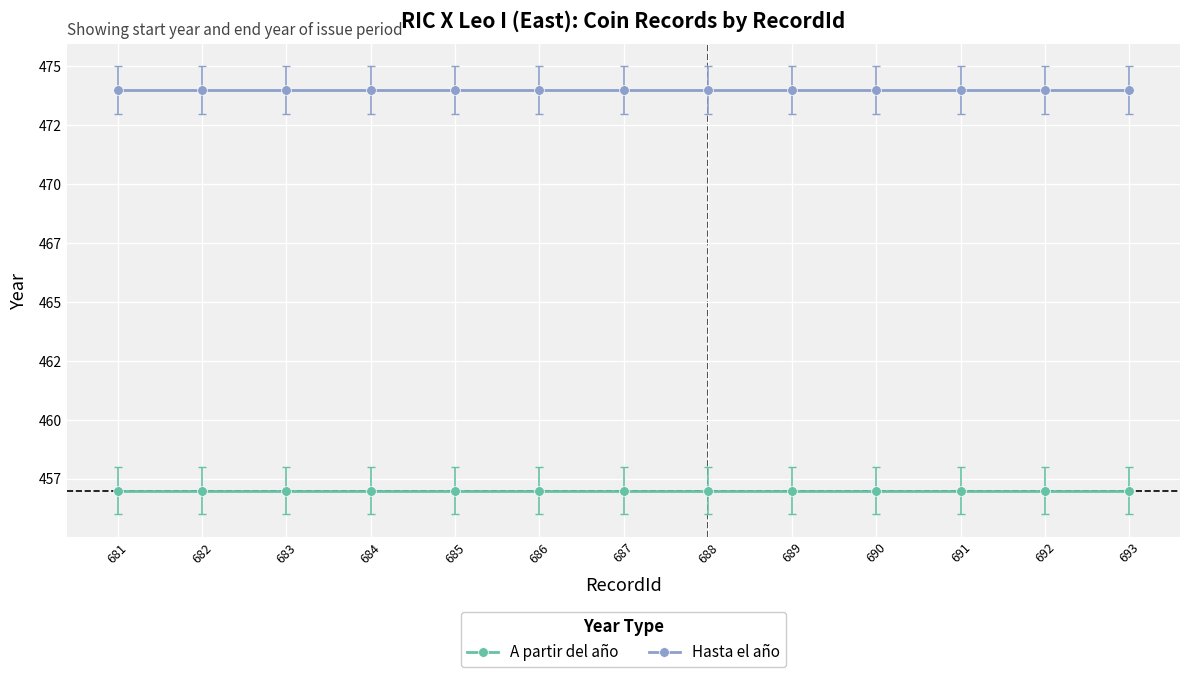

Reading left to right, transcribe all the data shown in this chart.

A partir del año: 681=457	682=457	683=457	684=457	685=457	686=457	687=457	688=457	689=457	690=457	691=457	692=457	693=457
Hasta el año: 681=474	682=474	683=474	684=474	685=474	686=474	687=474	688=474	689=474	690=474	691=474	692=474	693=474